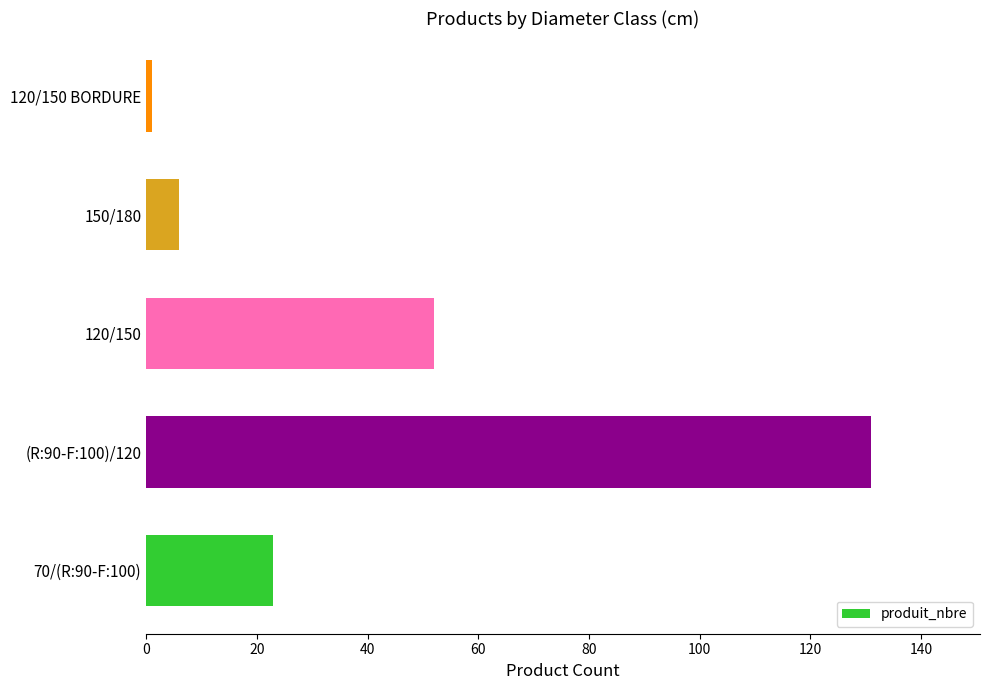

List the labels in order of value, largest first.

(R:90-F:100)/120, 120/150, 70/(R:90-F:100), 150/180, 120/150 BORDURE